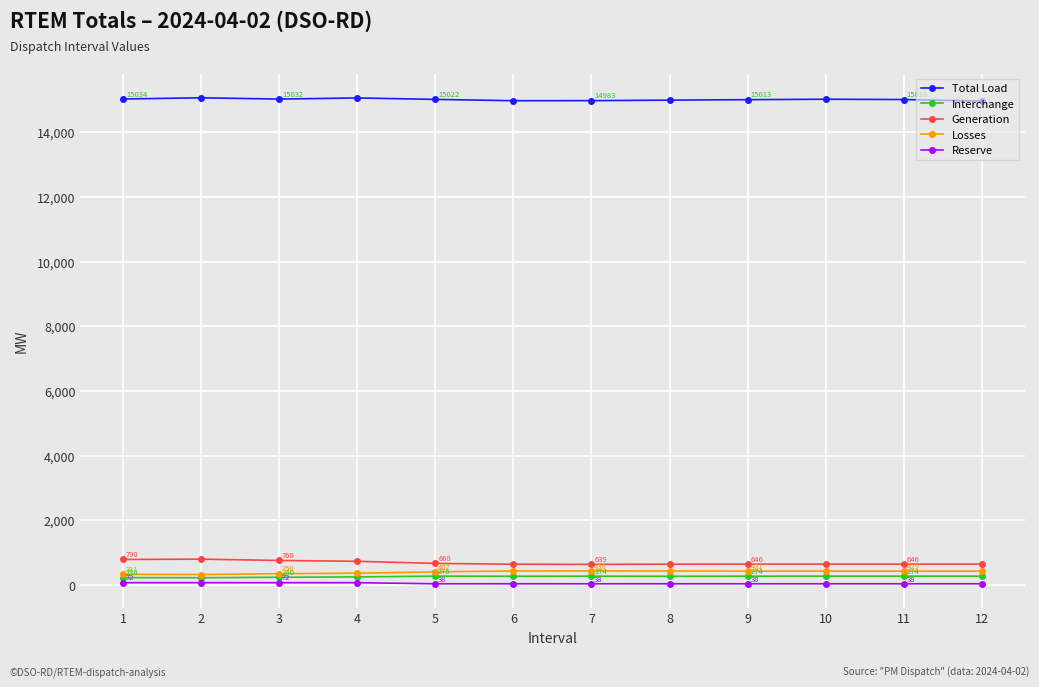

Which series has the largest range (max minus min)?

Generation